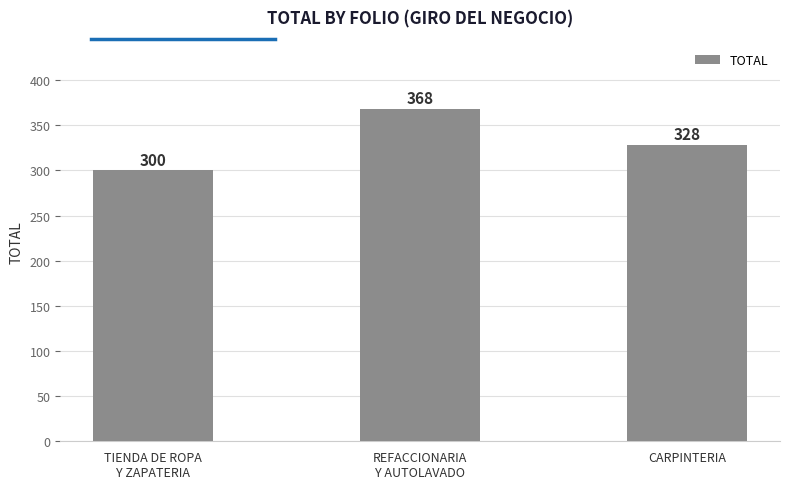

The chart shows a value of 328 at CARPINTERIA. True or false?

True